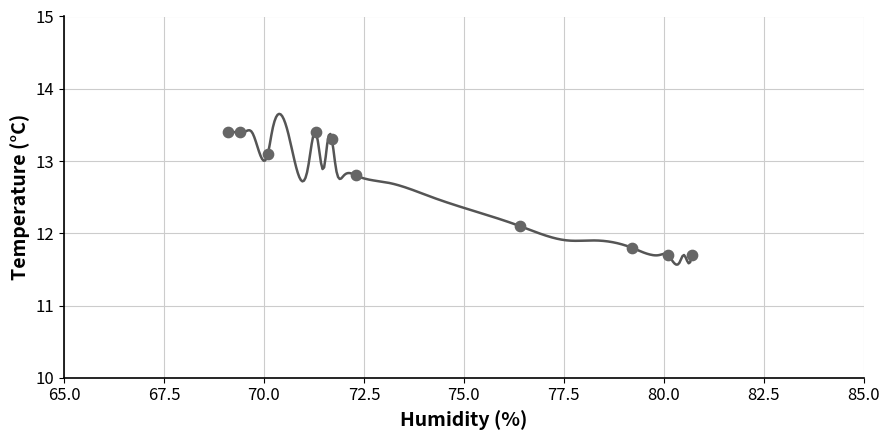

What Y value in the scatter plot is closest to 12?

12.1